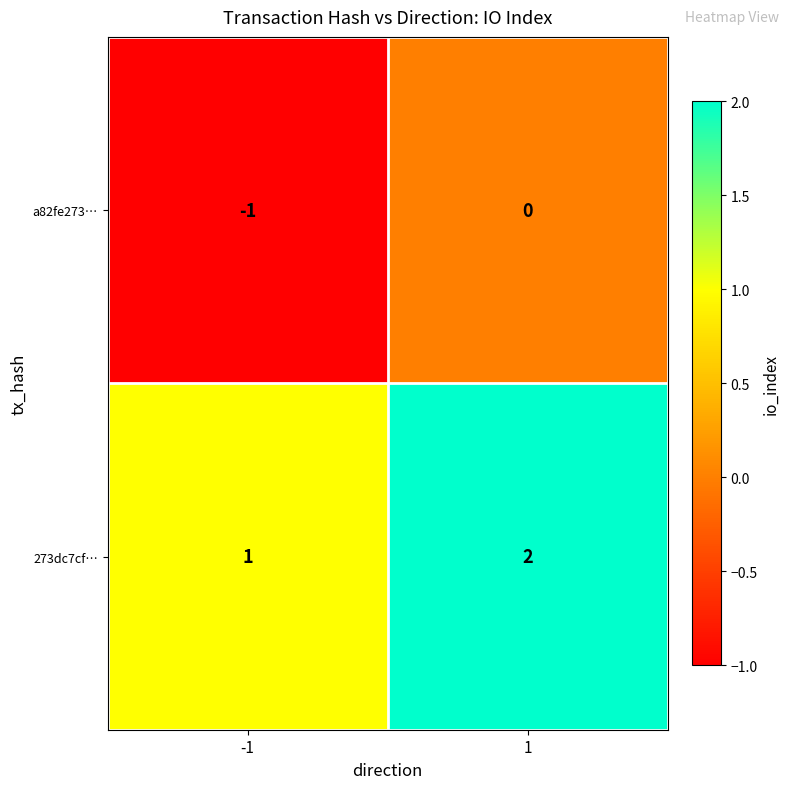

How many data points in 273dc7cf… are less than 2?

1